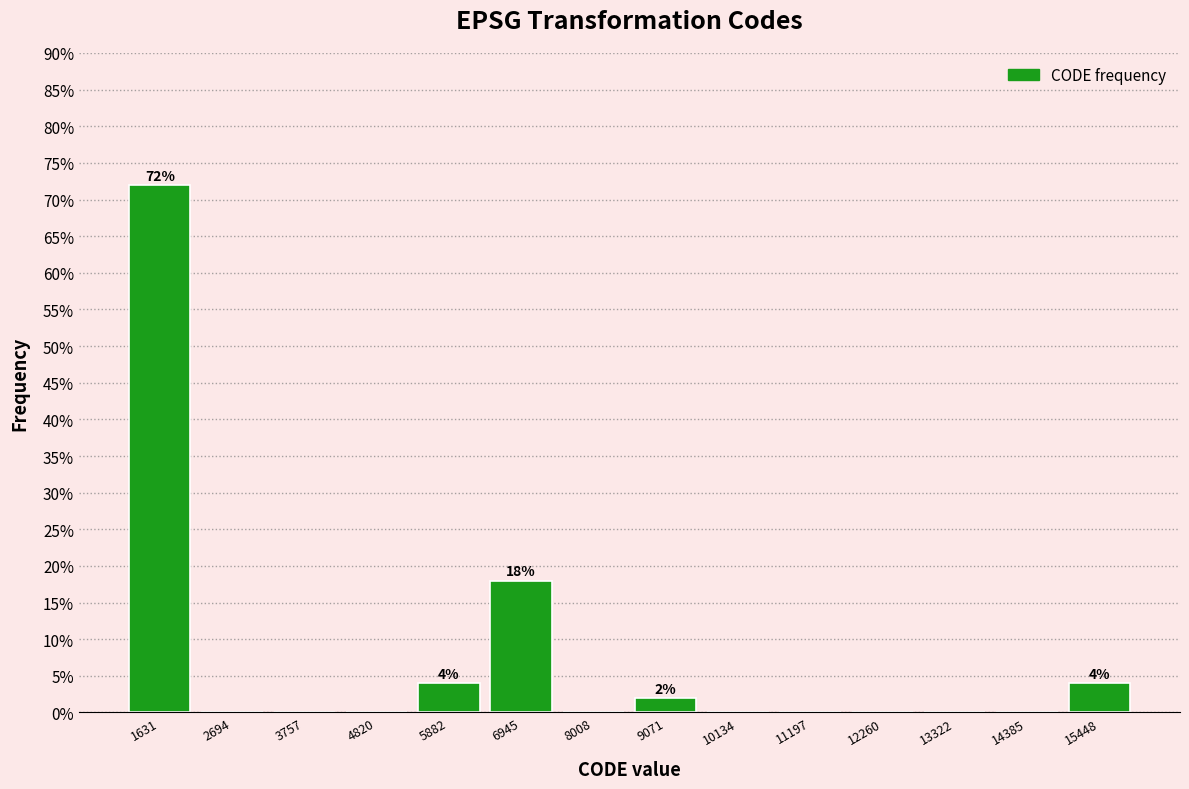

Which range on the x-axis has the tallest bar?

1200 to 2200